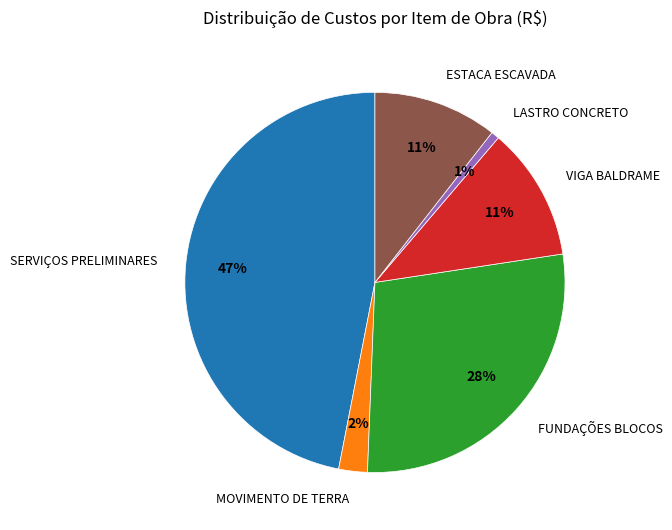

Does any single category account for the majority?

No